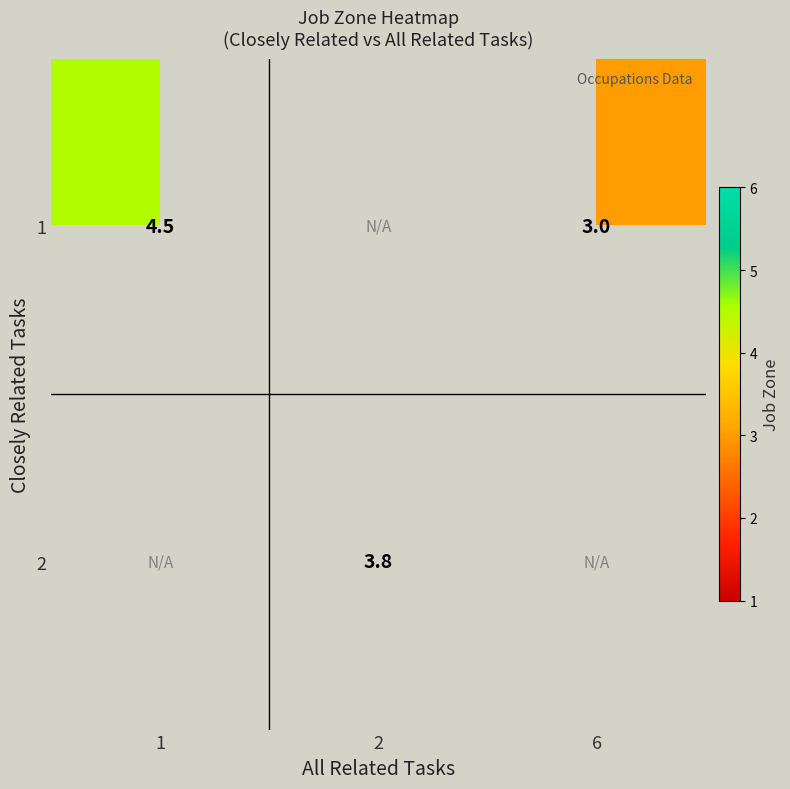

The 2 series shows 3.8 at 2. True or false?

True